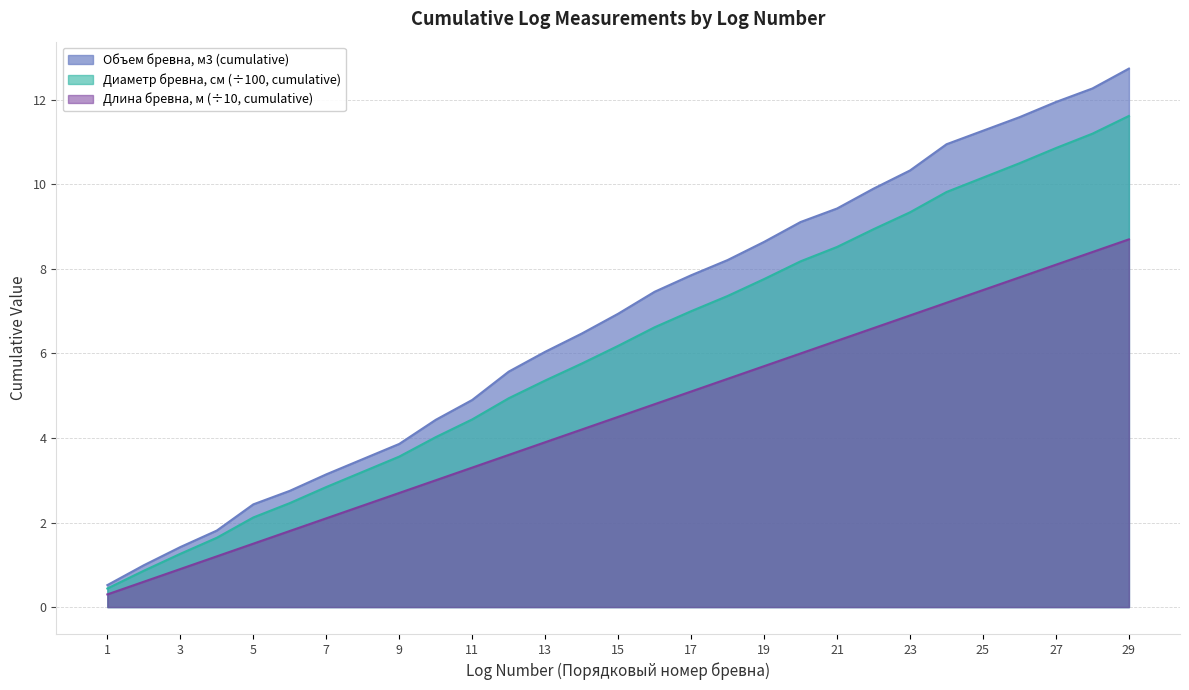

List the series in order of their peak value, highest first.

Объем бревна, м3 (cumulative), Диаметр бревна, см (÷100, cumulative), Длина бревна, м (÷10, cumulative)